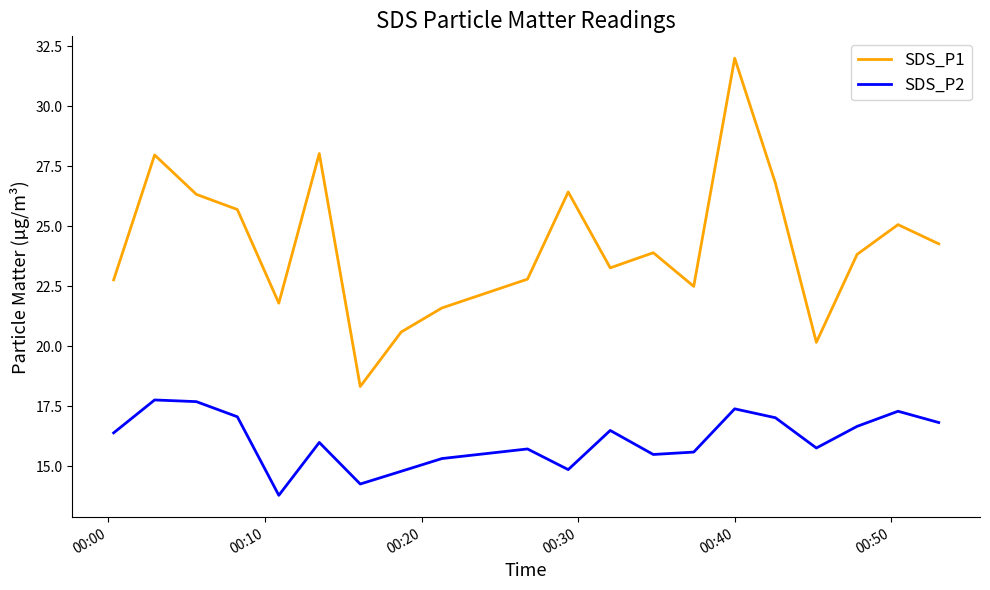

Which series has the largest total across all categories?

SDS_P1